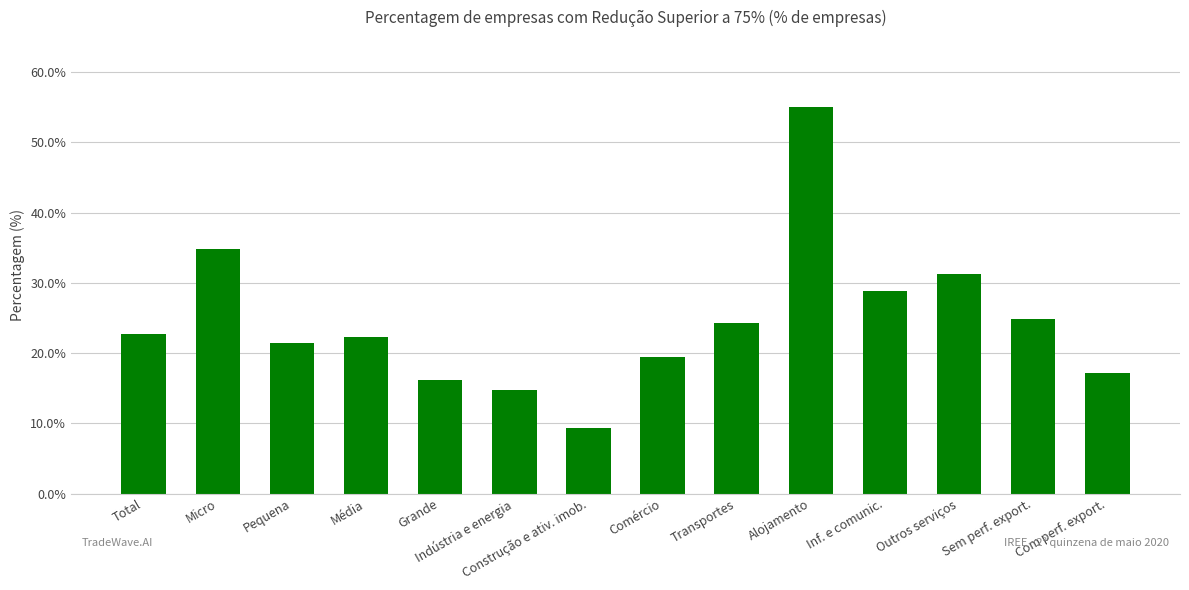

What is the sum of all values?

342.3